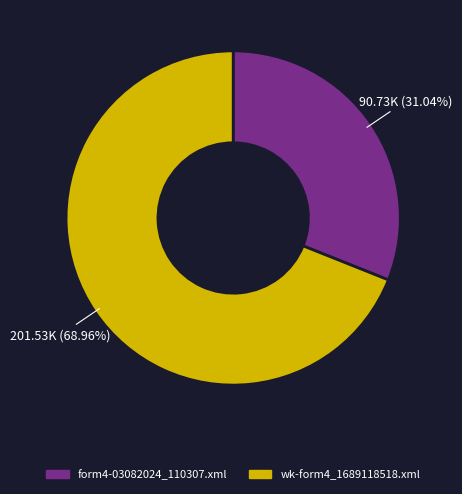

Is wk-form4_1689118518.xml the majority of the pie?

Yes